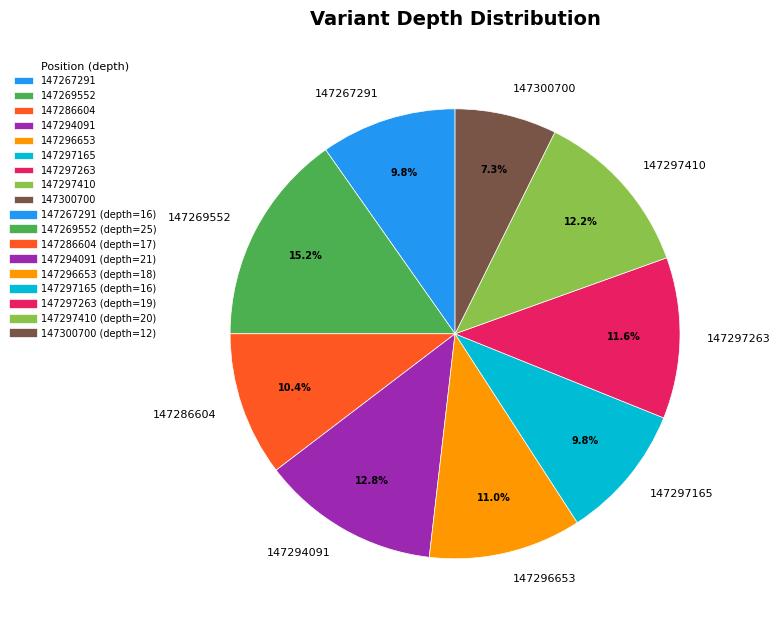

Does 147294091 account for over 50% of the chart?

No